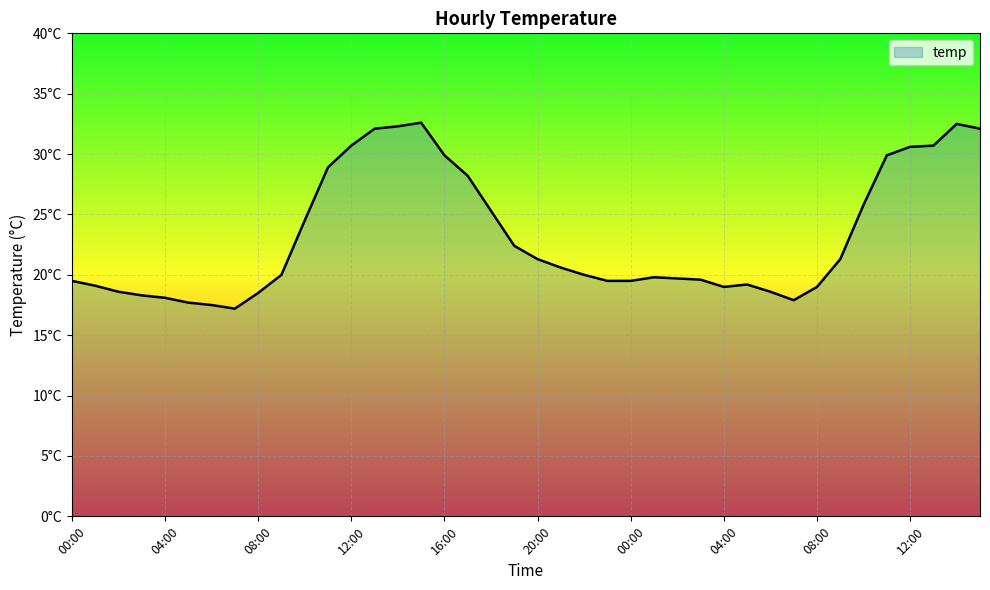

Does the chart display data point markers on the line(s)?

No